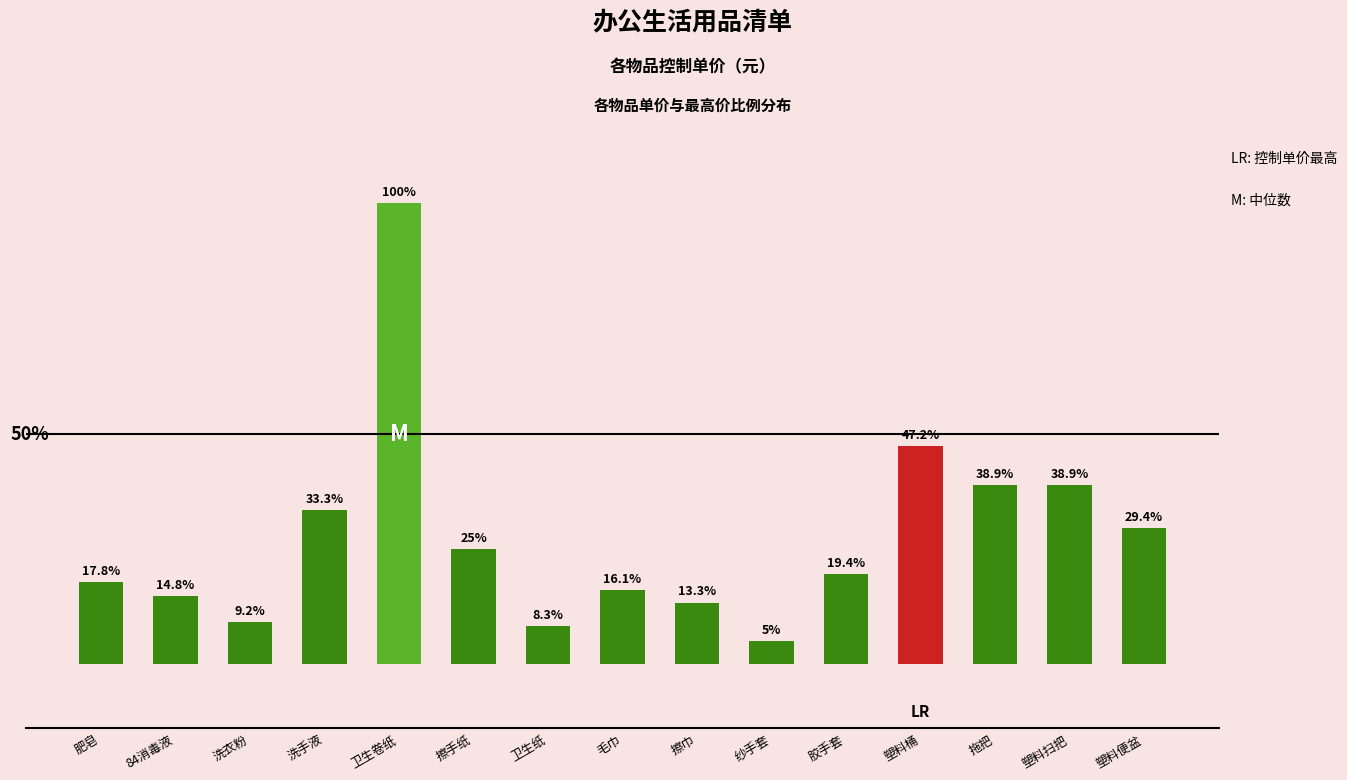

True or false: the data shows 1.6 at 洗衣粉.

True